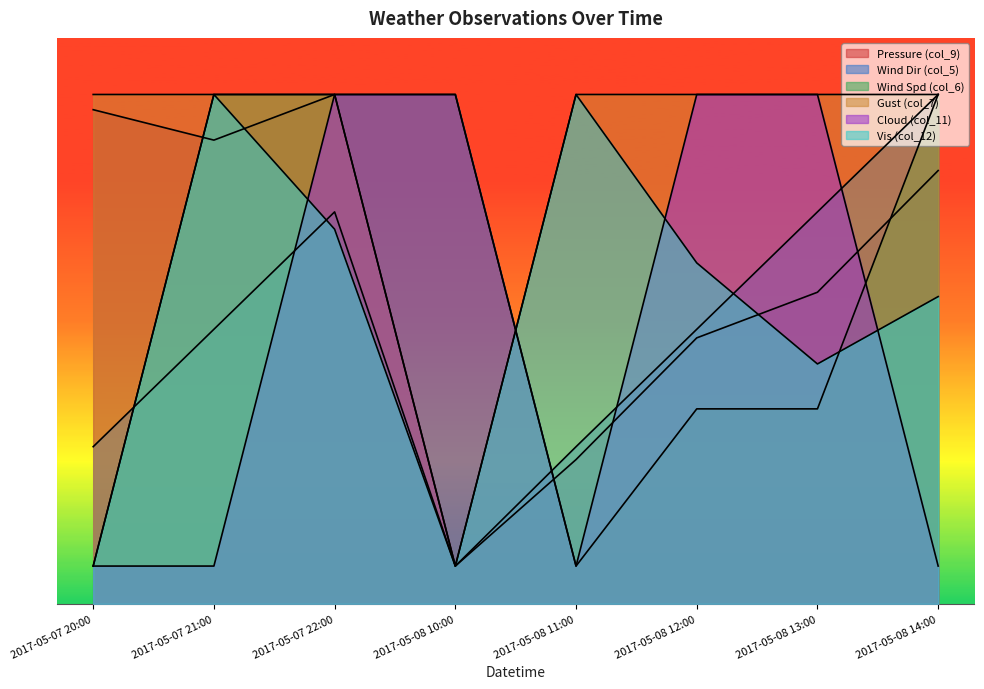

Between 2017-05-08 10:00 and 2017-05-08 11:00, which series saw the biggest shift?

Wind Spd (col_6)